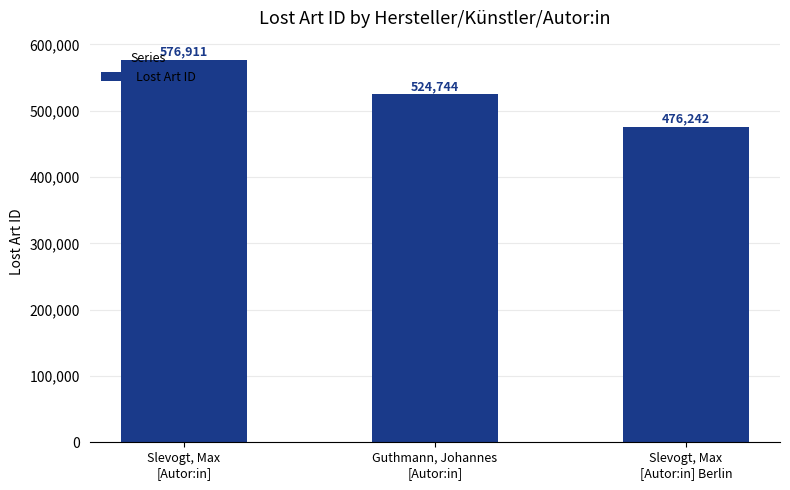

What is the change in value from Slevogt, Max
[Autor:in] to Guthmann, Johannes
[Autor:in]?

-52167